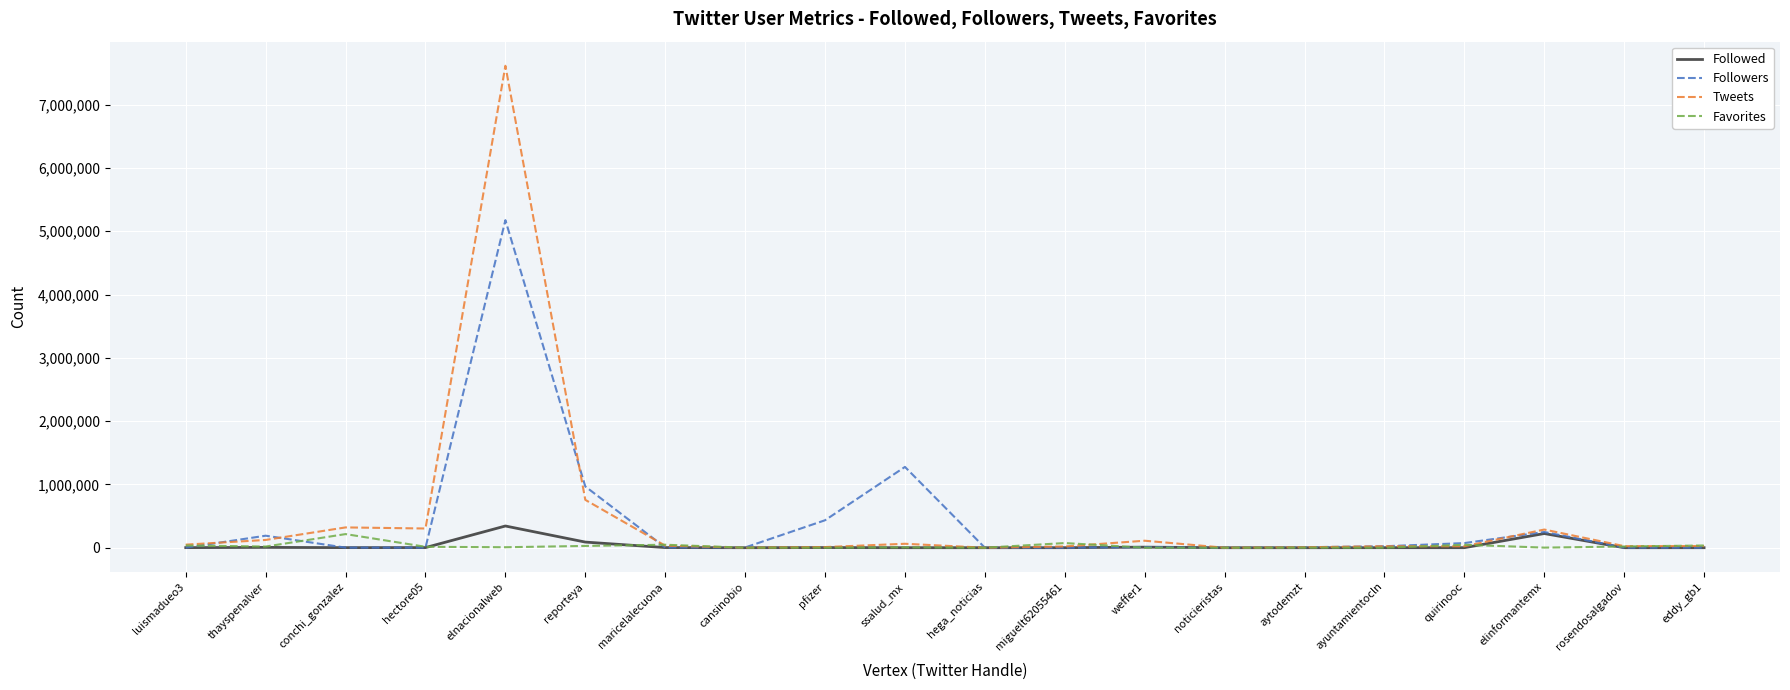

The Tweets series shows 3417160 at elnacionalweb. True or false?

False